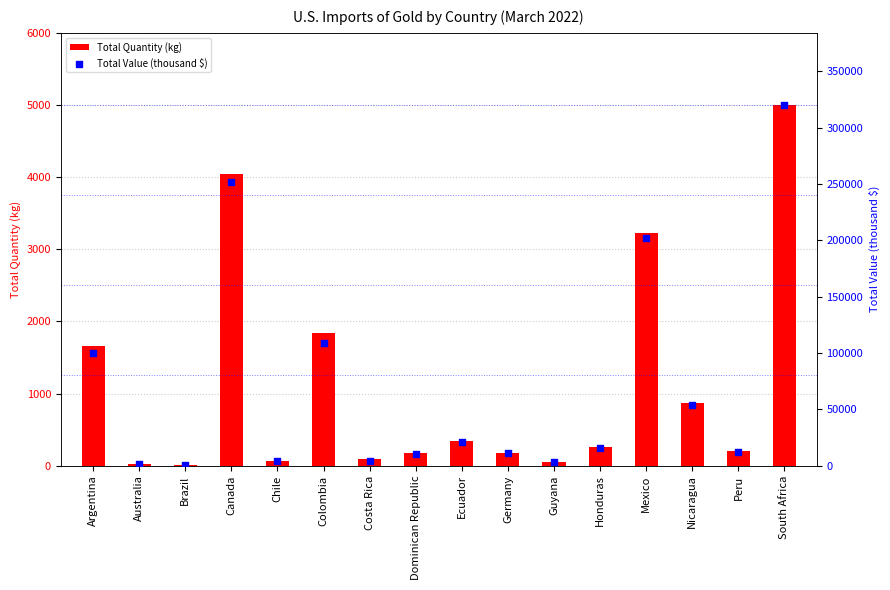

Which series reaches the minimum Y coordinate?

Total Quantity (kg)